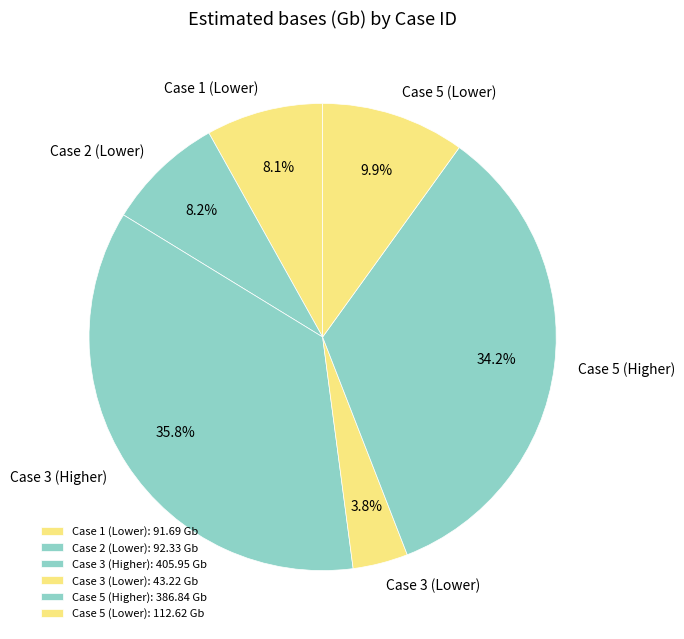

How many slices are in this pie chart?

6